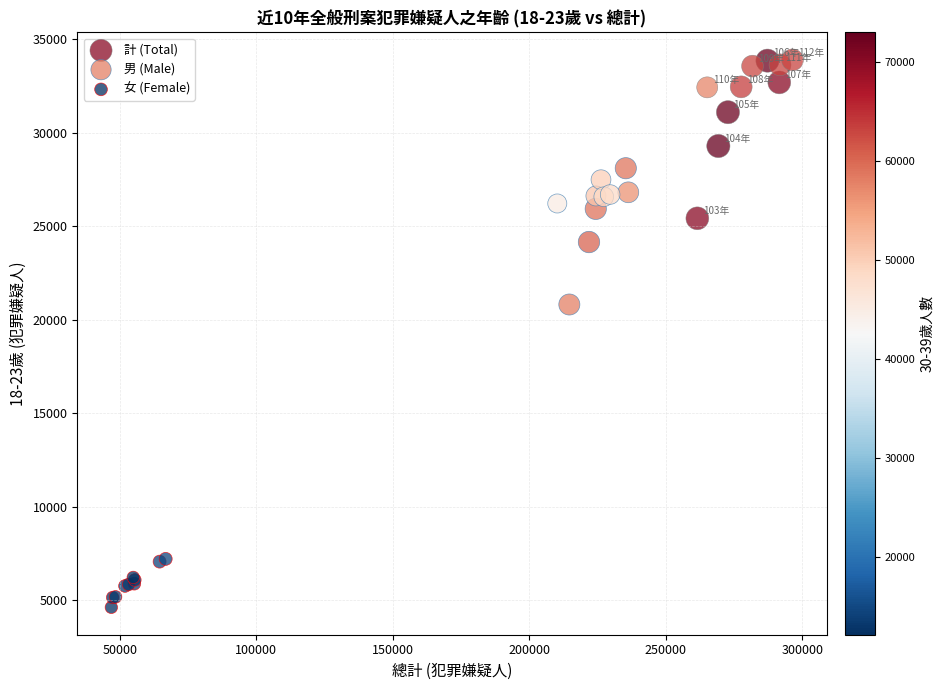

Which series has the widest spread of Y values?

計 (Total)